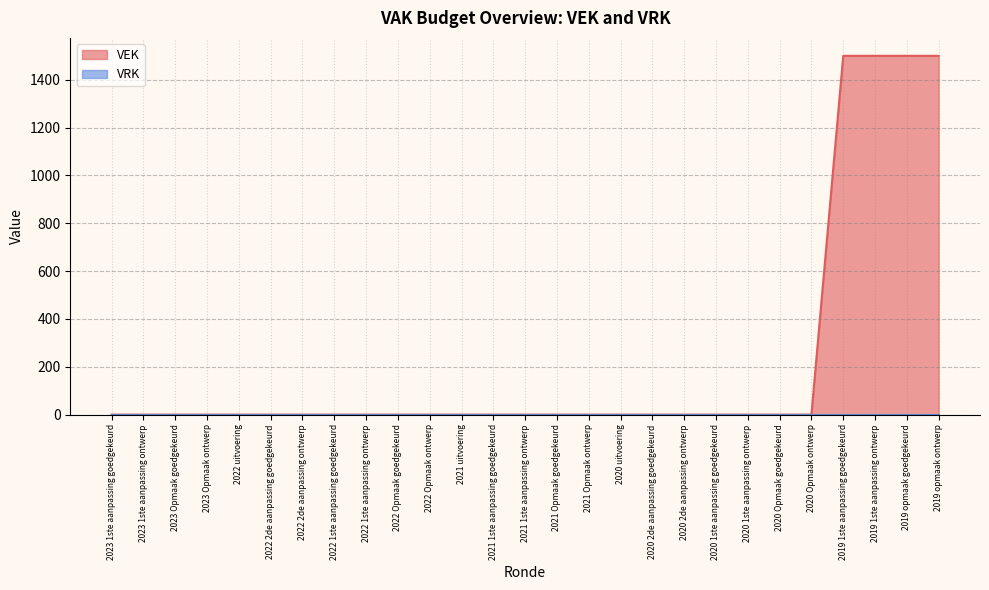

Which label corresponds to the smallest value in the chart?

2023 1ste aanpassing goedgekeurd